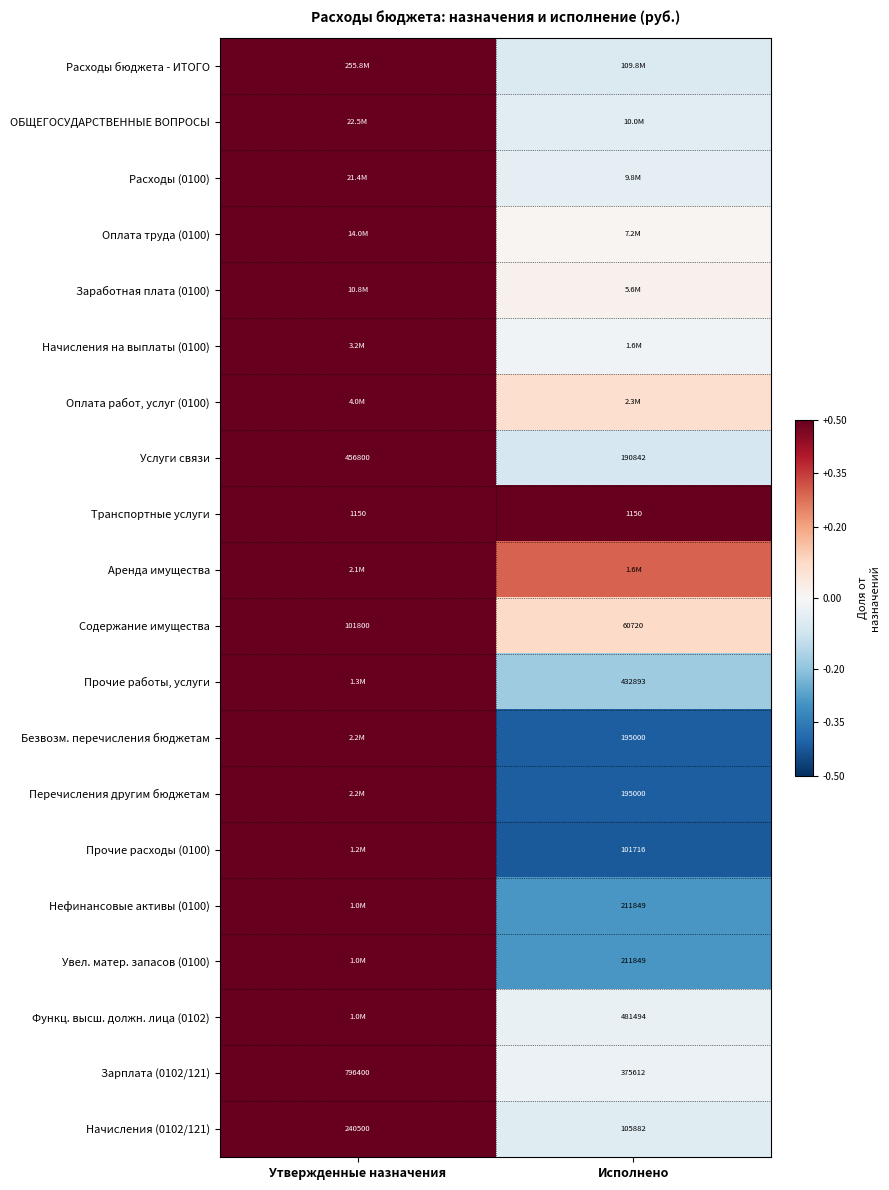

What is the smallest value displayed?

-0.4